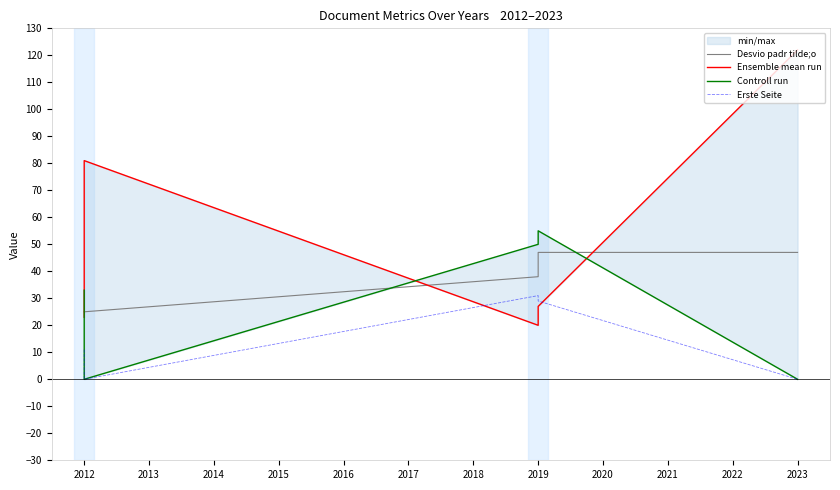

At which label is Ensemble mean run closest to 71?

2012